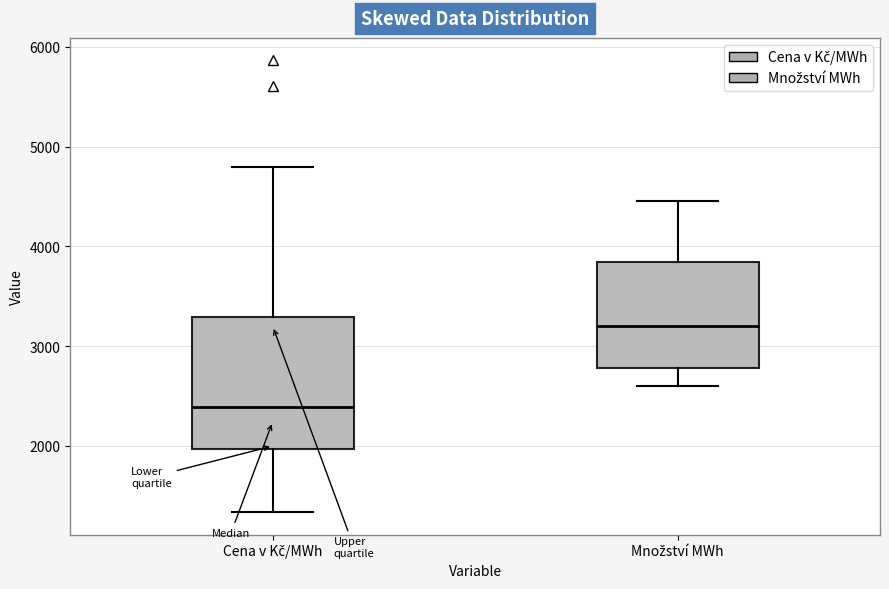

Reading left to right, transcribe this box plot: for each box, give where its median line is, the range the box spans, and where its two whiskers end, as read against the y-axis. The values are not printed on the chart, so give them approximately, as read against the axis.

Cena v Kč/MWh: median 2400, box 2000 to 3300, whiskers 1300 to 4800
Množství MWh: median 3200, box 2800 to 3800, whiskers 2600 to 4500